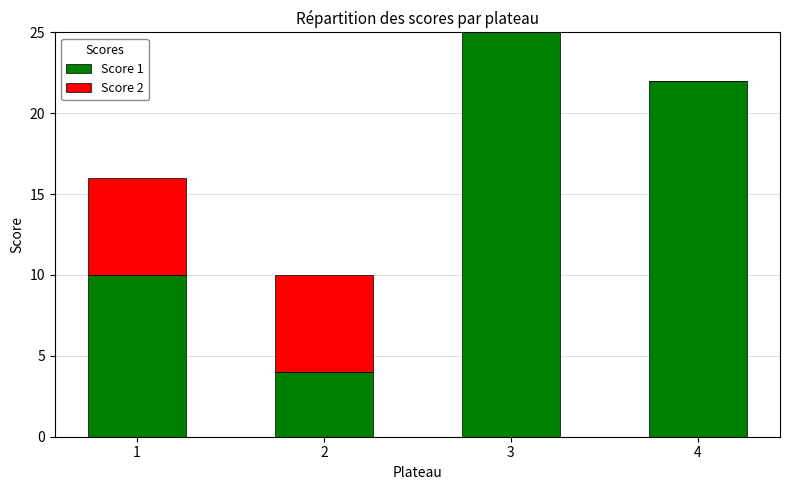

Count the number of data series in this chart.

2